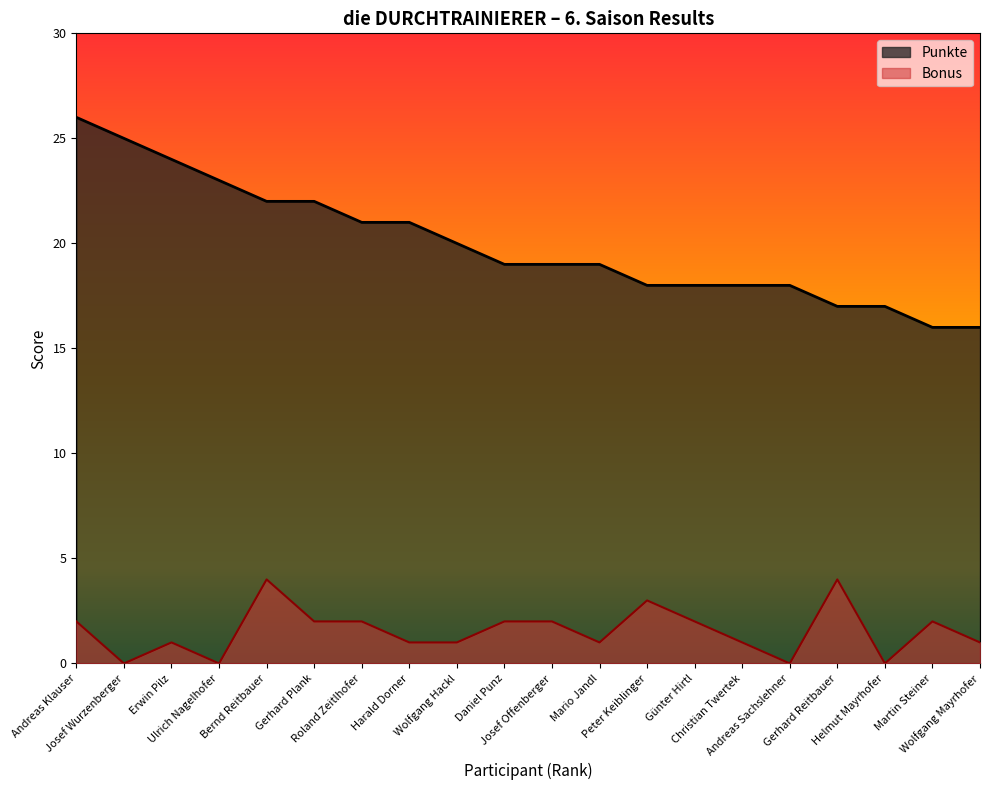

Which series has the widest spread of values?

Punkte